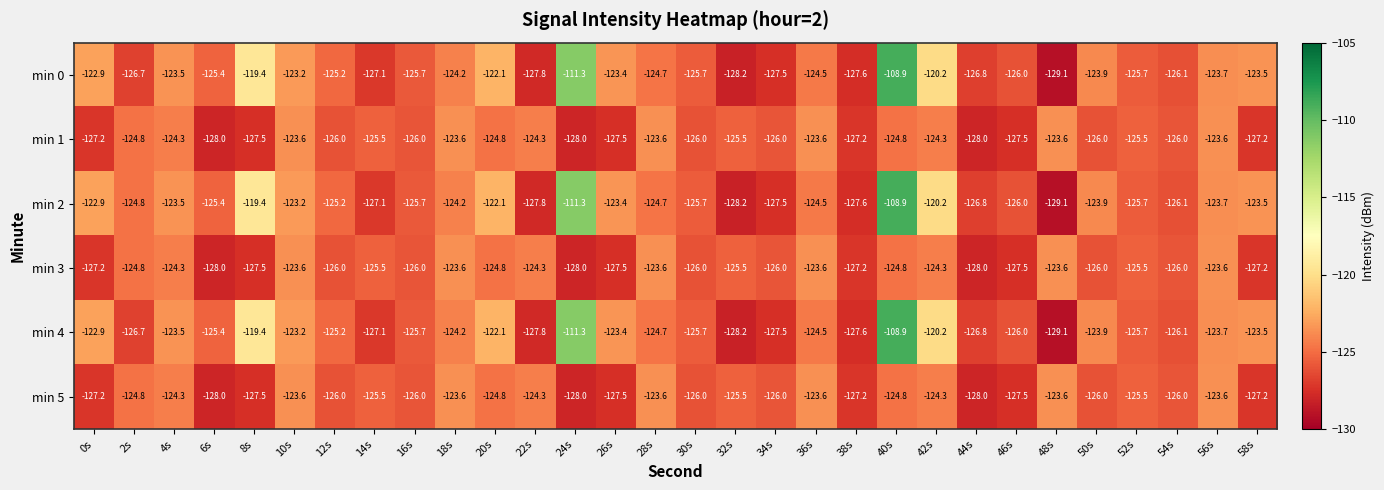

What is the difference between the second highest and second lowest values in the min 1 series?

4.4